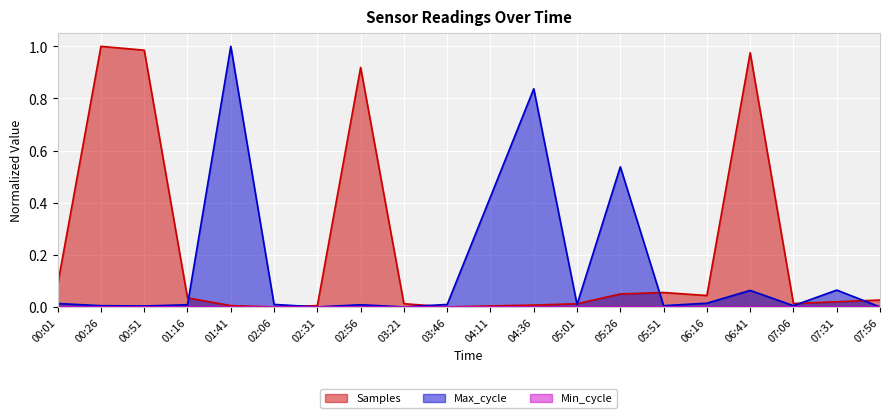

What position from the left is 04:11?

11